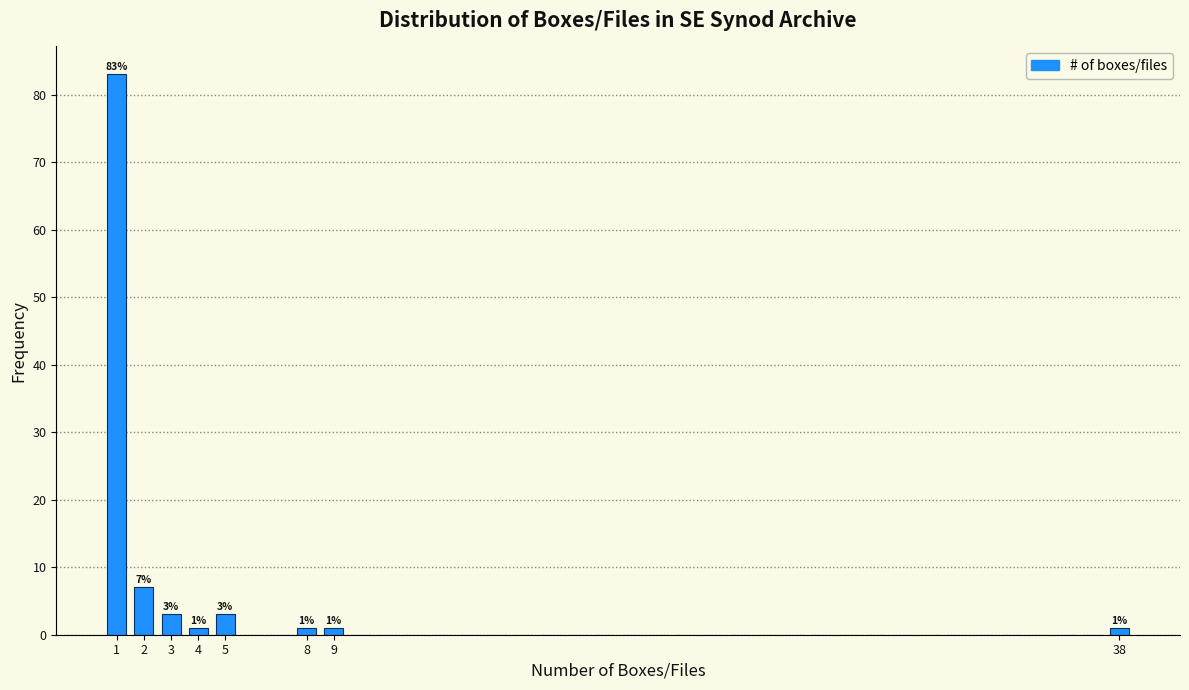

Over which range of the x-axis is the bar tallest?

0.5 to 1.5